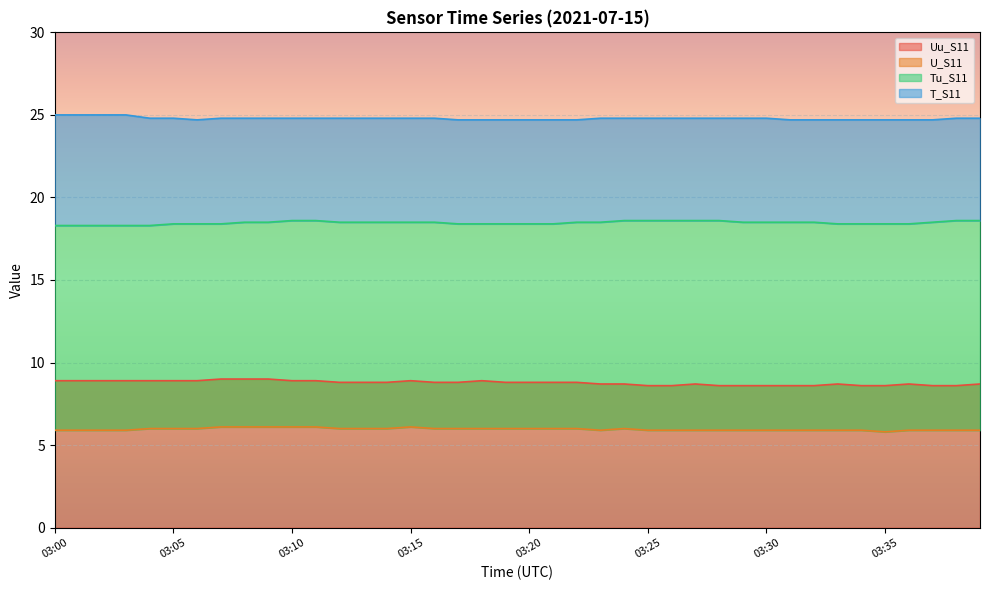

Reading right to left, extract all data points from this chart.

Uu_S11: 03:39=8.7	03:38=8.6	03:37=8.6	03:36=8.7	03:35=8.6	03:34=8.6	03:33=8.7	03:32=8.6	03:31=8.6	03:30=8.6	03:29=8.6	03:28=8.6	03:27=8.7	03:26=8.6	03:25=8.6	03:24=8.7	03:23=8.7	03:22=8.8	03:21=8.8	03:20=8.8	03:19=8.8	03:18=8.9	03:17=8.8	03:16=8.8	03:15=8.9	03:14=8.8	03:13=8.8	03:12=8.8	03:11=8.9	03:10=8.9	03:09=9.0	03:08=9.0	03:07=9.0	03:06=8.9	03:05=8.9	03:04=8.9	03:03=8.9	03:02=8.9	03:01=8.9	03:00=8.9
U_S11: 03:39=5.9	03:38=5.9	03:37=5.9	03:36=5.9	03:35=5.8	03:34=5.9	03:33=5.9	03:32=5.9	03:31=5.9	03:30=5.9	03:29=5.9	03:28=5.9	03:27=5.9	03:26=5.9	03:25=5.9	03:24=6.0	03:23=5.9	03:22=6.0	03:21=6.0	03:20=6.0	03:19=6.0	03:18=6.0	03:17=6.0	03:16=6.0	03:15=6.1	03:14=6.0	03:13=6.0	03:12=6.0	03:11=6.1	03:10=6.1	03:09=6.1	03:08=6.1	03:07=6.1	03:06=6.0	03:05=6.0	03:04=6.0	03:03=5.9	03:02=5.9	03:01=5.9	03:00=5.9
Tu_S11: 03:39=18.6	03:38=18.6	03:37=18.5	03:36=18.4	03:35=18.4	03:34=18.4	03:33=18.4	03:32=18.5	03:31=18.5	03:30=18.5	03:29=18.5	03:28=18.6	03:27=18.6	03:26=18.6	03:25=18.6	03:24=18.6	03:23=18.5	03:22=18.5	03:21=18.4	03:20=18.4	03:19=18.4	03:18=18.4	03:17=18.4	03:16=18.5	03:15=18.5	03:14=18.5	03:13=18.5	03:12=18.5	03:11=18.6	03:10=18.6	03:09=18.5	03:08=18.5	03:07=18.4	03:06=18.4	03:05=18.4	03:04=18.3	03:03=18.3	03:02=18.3	03:01=18.3	03:00=18.3
T_S11: 03:39=24.8	03:38=24.8	03:37=24.7	03:36=24.7	03:35=24.7	03:34=24.7	03:33=24.7	03:32=24.7	03:31=24.7	03:30=24.8	03:29=24.8	03:28=24.8	03:27=24.8	03:26=24.8	03:25=24.8	03:24=24.8	03:23=24.8	03:22=24.7	03:21=24.7	03:20=24.7	03:19=24.7	03:18=24.7	03:17=24.7	03:16=24.8	03:15=24.8	03:14=24.8	03:13=24.8	03:12=24.8	03:11=24.8	03:10=24.8	03:09=24.8	03:08=24.8	03:07=24.8	03:06=24.7	03:05=24.8	03:04=24.8	03:03=25.0	03:02=25.0	03:01=25.0	03:00=25.0